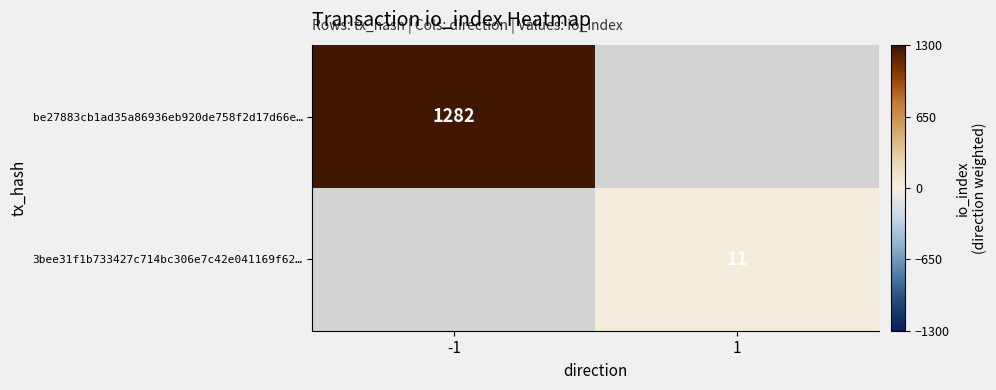

The value of 3bee31f1b733427c714bc306e7c42e041169f62… at 1 is 3. True or false?

False